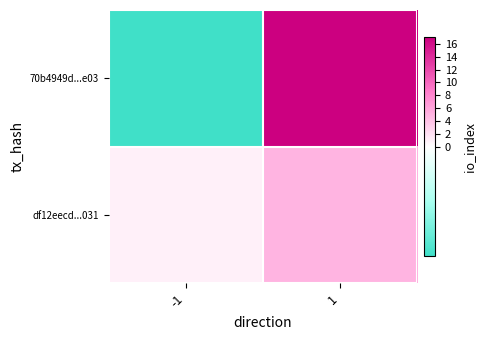

At how many categories does at least one series exceed 9?

1